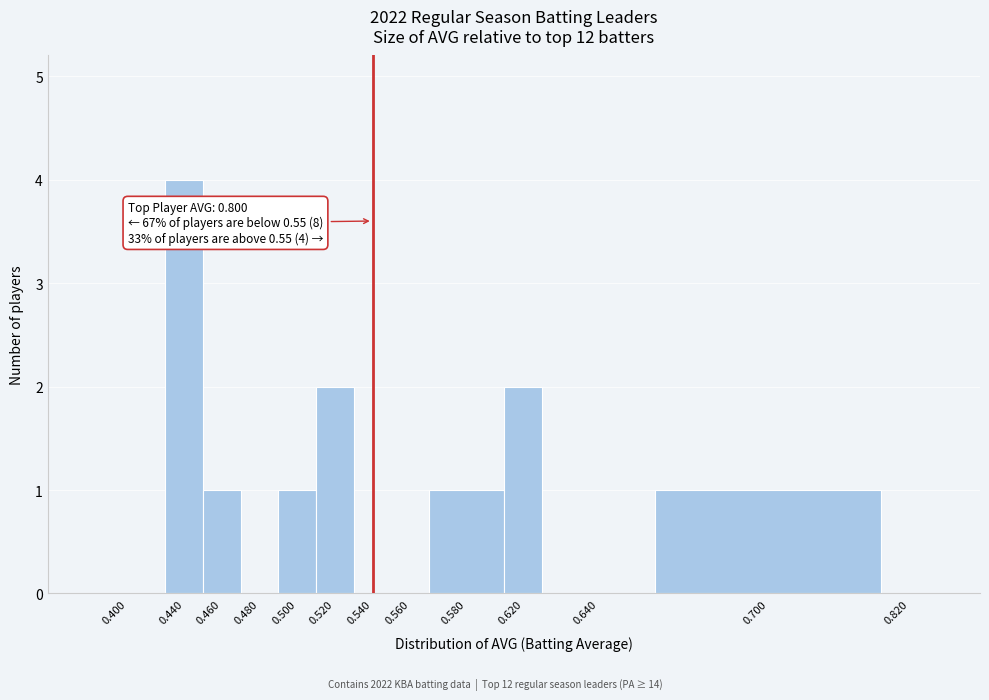

Reading left to right, what are all the values shown in this chart?

0.400=0	0.440=4	0.460=1	0.480=0	0.500=1	0.520=2	0.540=0	0.560=0	0.580=1	0.620=2	0.640=0	0.700=1	0.820=0